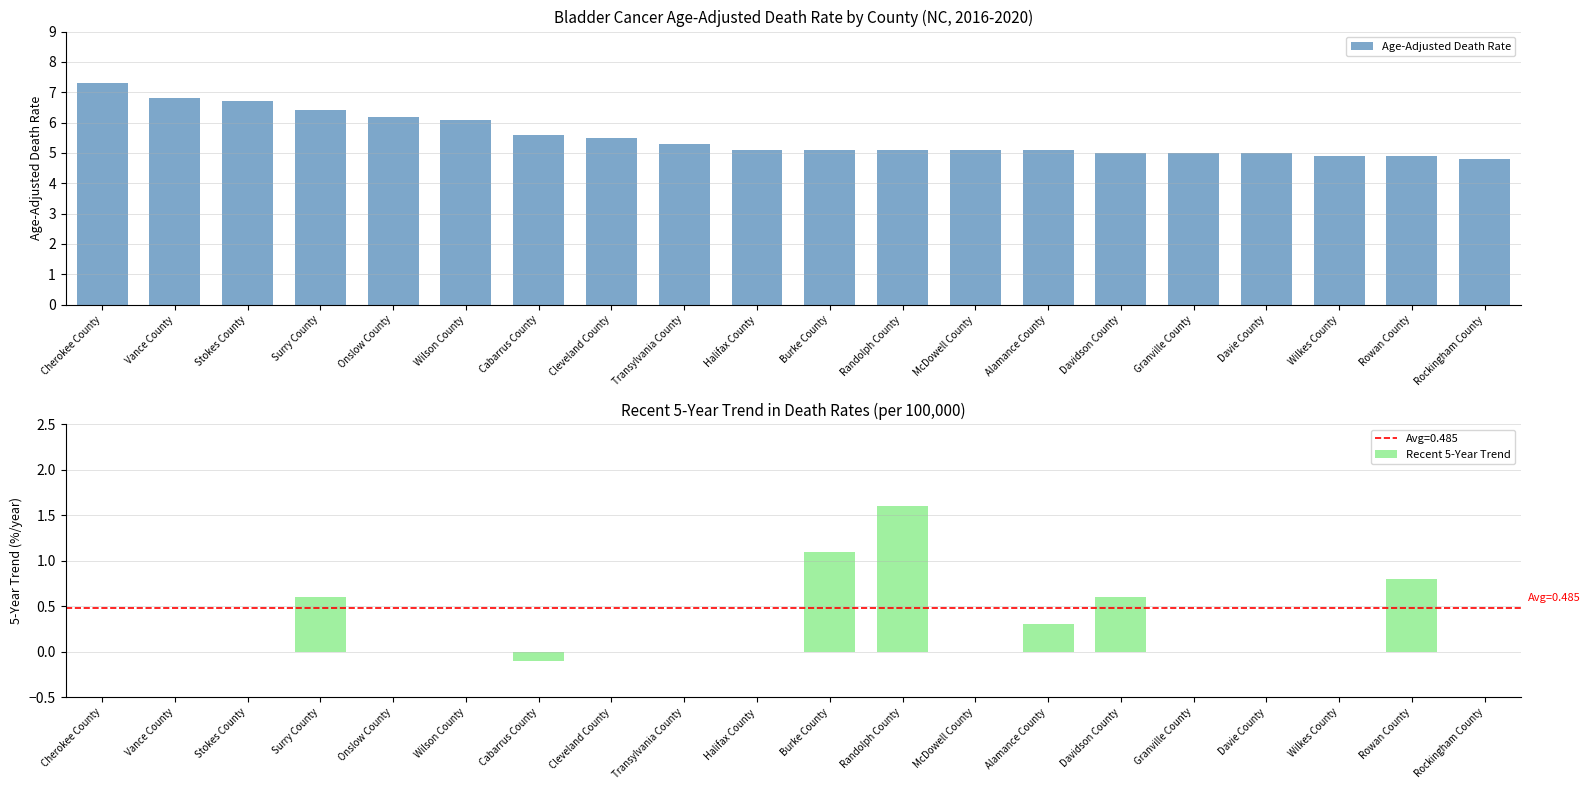

Reading left to right, what are all the values shown in this chart?

Age-Adjusted Death Rate: Cherokee County=7.3	Vance County=6.8	Stokes County=6.7	Surry County=6.4	Onslow County=6.2	Wilson County=6.1	Cabarrus County=5.6	Cleveland County=5.5	Transylvania County=5.3	Halifax County=5.1	Burke County=5.1	Randolph County=5.1	McDowell County=5.1	Alamance County=5.1	Davidson County=5.0	Granville County=5.0	Davie County=5.0	Wilkes County=4.9	Rowan County=4.9	Rockingham County=4.8
Recent 5-Year Trend: Cherokee County=0.0	Vance County=0.0	Stokes County=0.0	Surry County=0.6	Onslow County=0.0	Wilson County=0.0	Cabarrus County=-0.1	Cleveland County=0.0	Transylvania County=0.0	Halifax County=0.0	Burke County=1.1	Randolph County=1.6	McDowell County=0.0	Alamance County=0.3	Davidson County=0.6	Granville County=0.0	Davie County=0.0	Wilkes County=0.0	Rowan County=0.8	Rockingham County=0.0